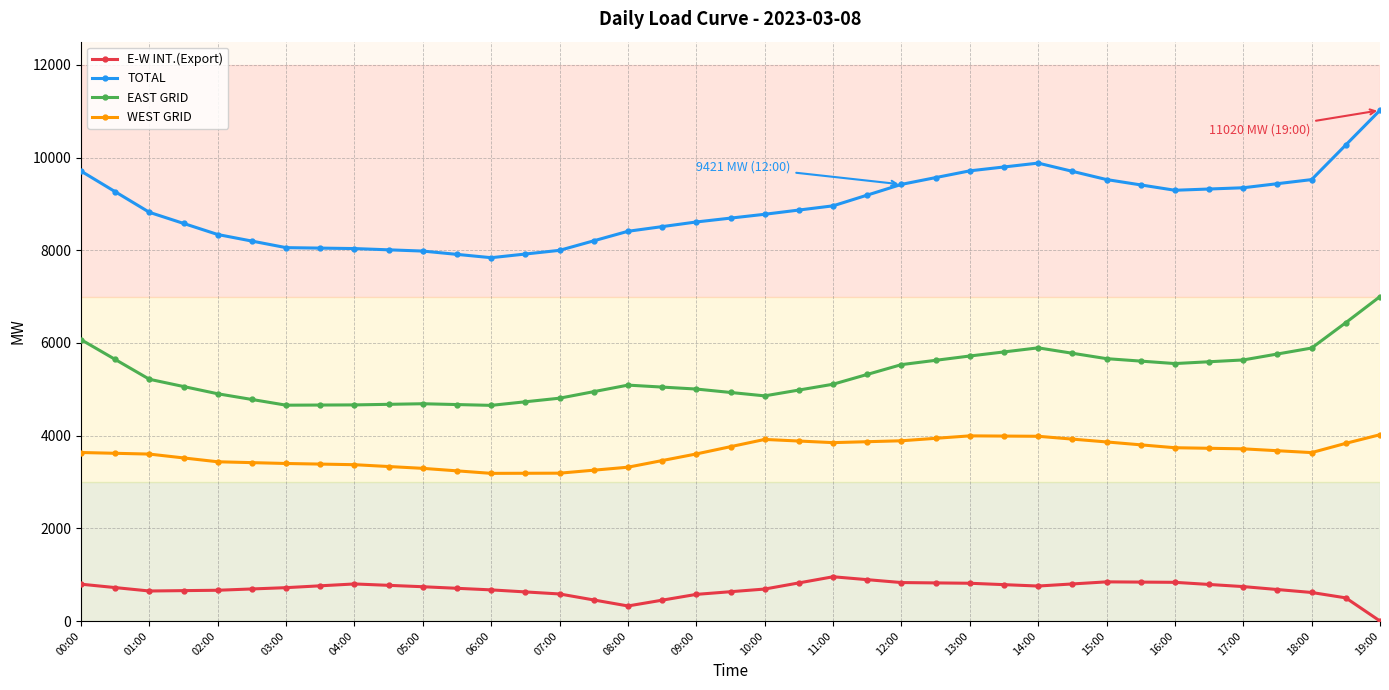

What is the sum of all E-W INT.(Export) values?

27008.0